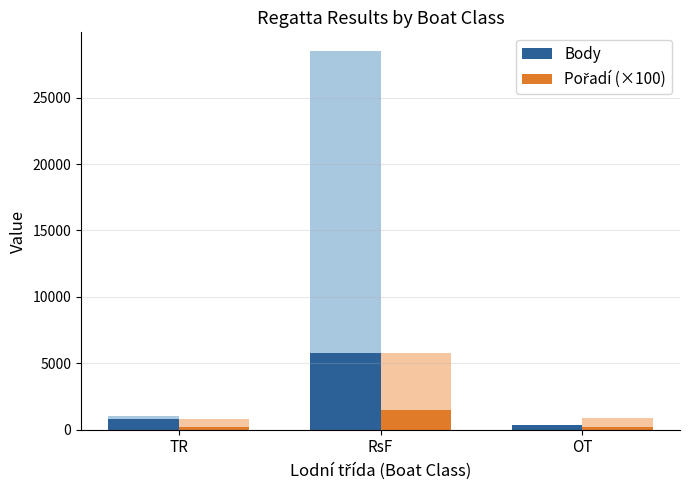

Which series has the largest total across all categories?

Body